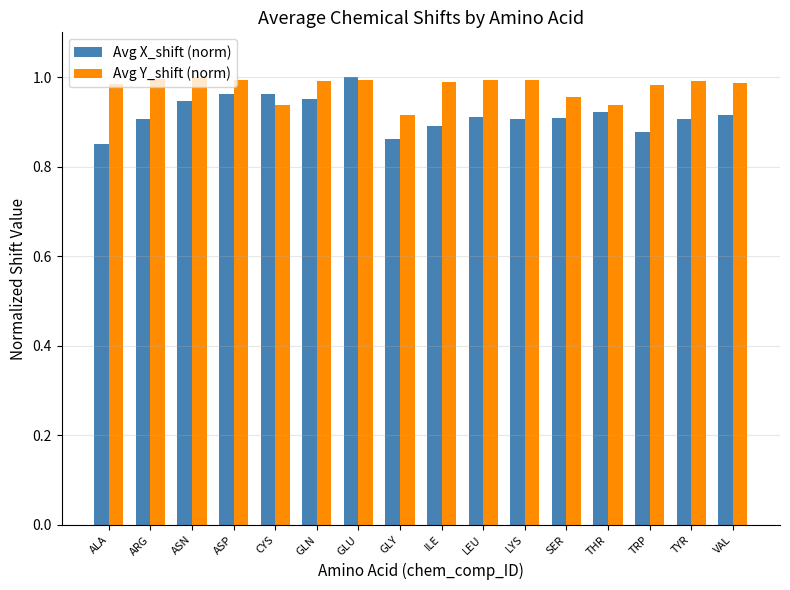

List the series in order of their overall mean, highest first.

Avg Y_shift (norm), Avg X_shift (norm)